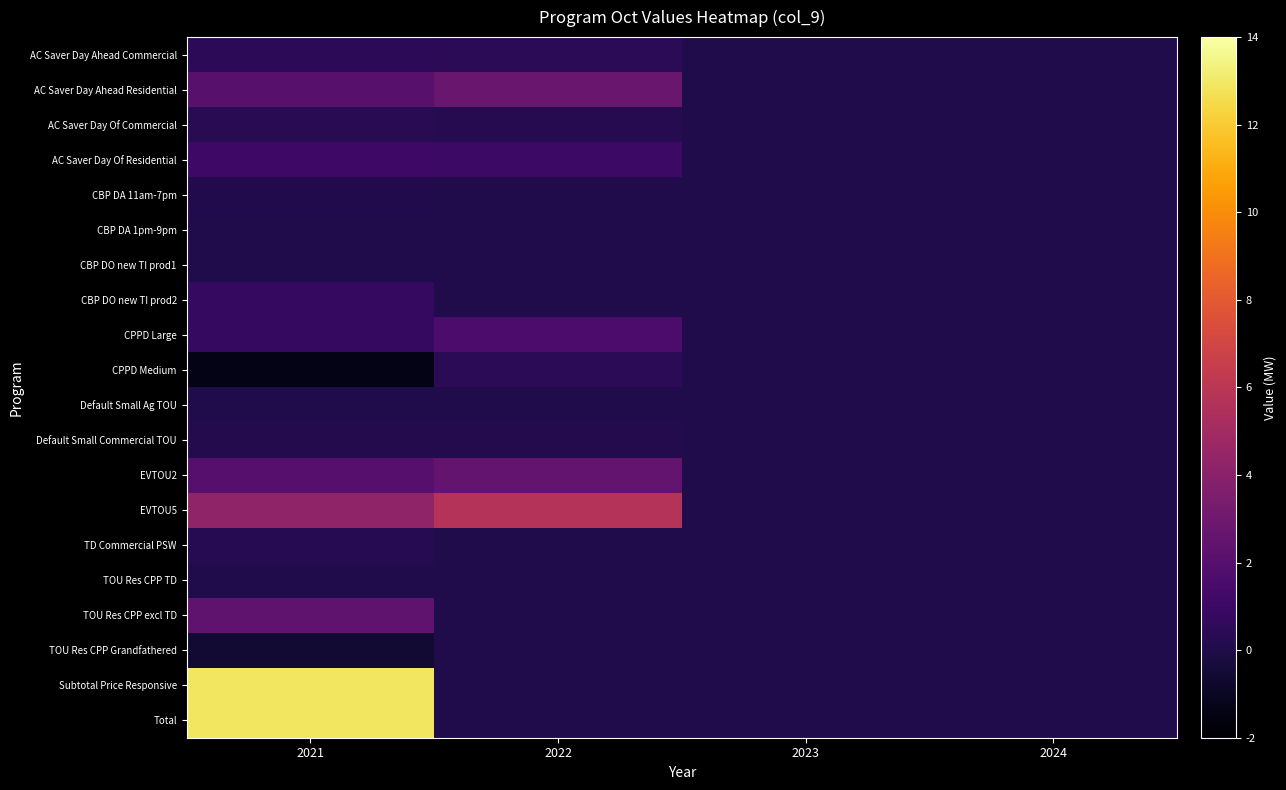

Between 2022 and 2024, which series saw the biggest shift?

EVTOU5